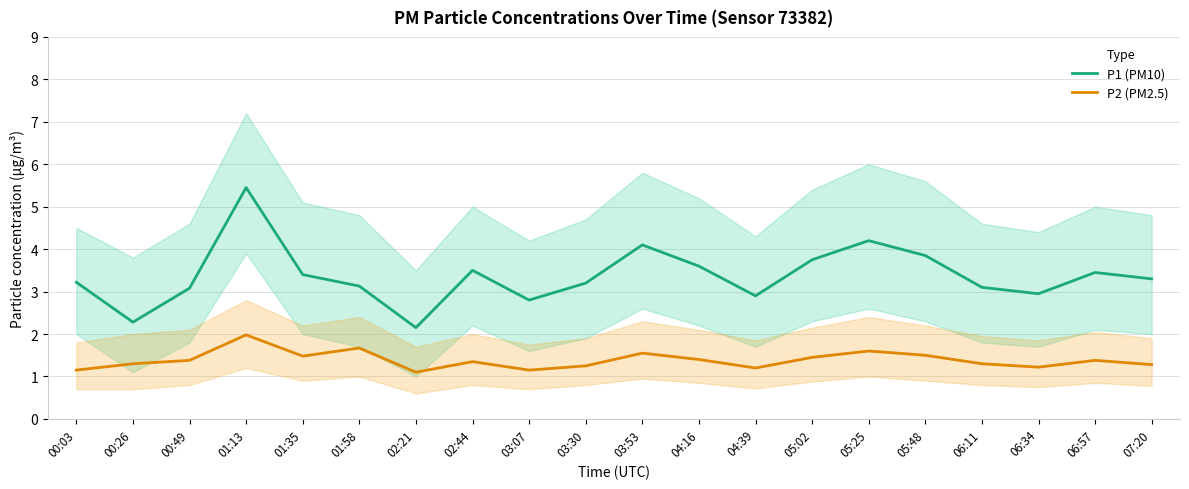

What is the label of the 9th point from the right?

04:16